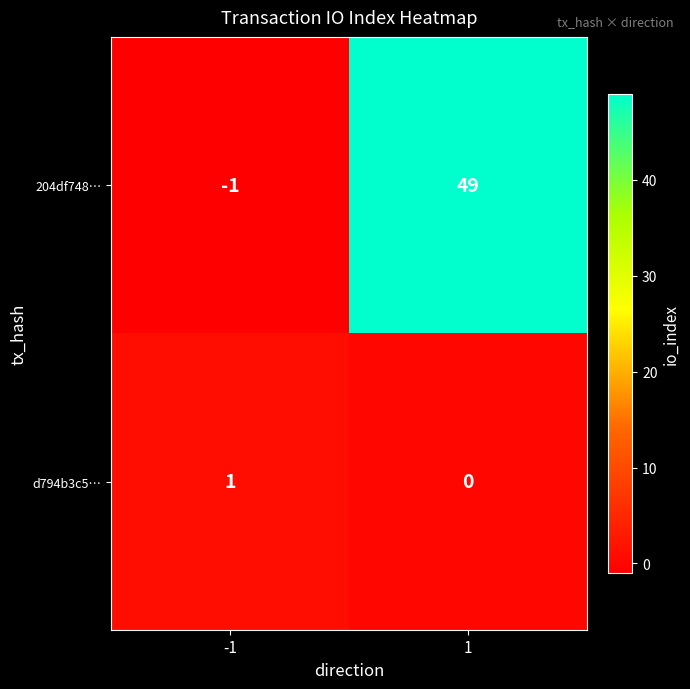

Which label corresponds to the largest value in the chart?

1